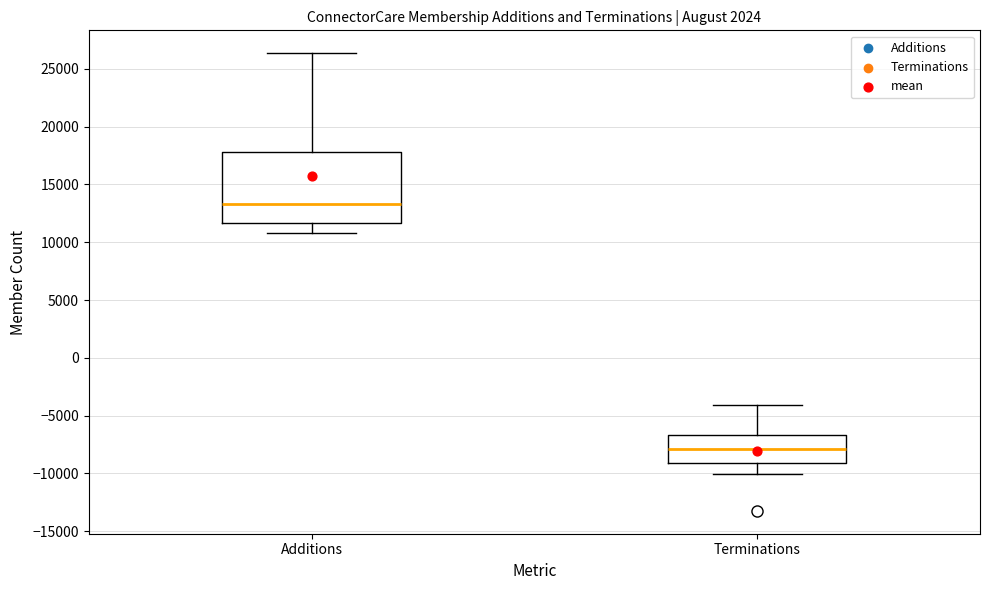

Which box is the tallest, from its lower edge to its upper edge?

Additions